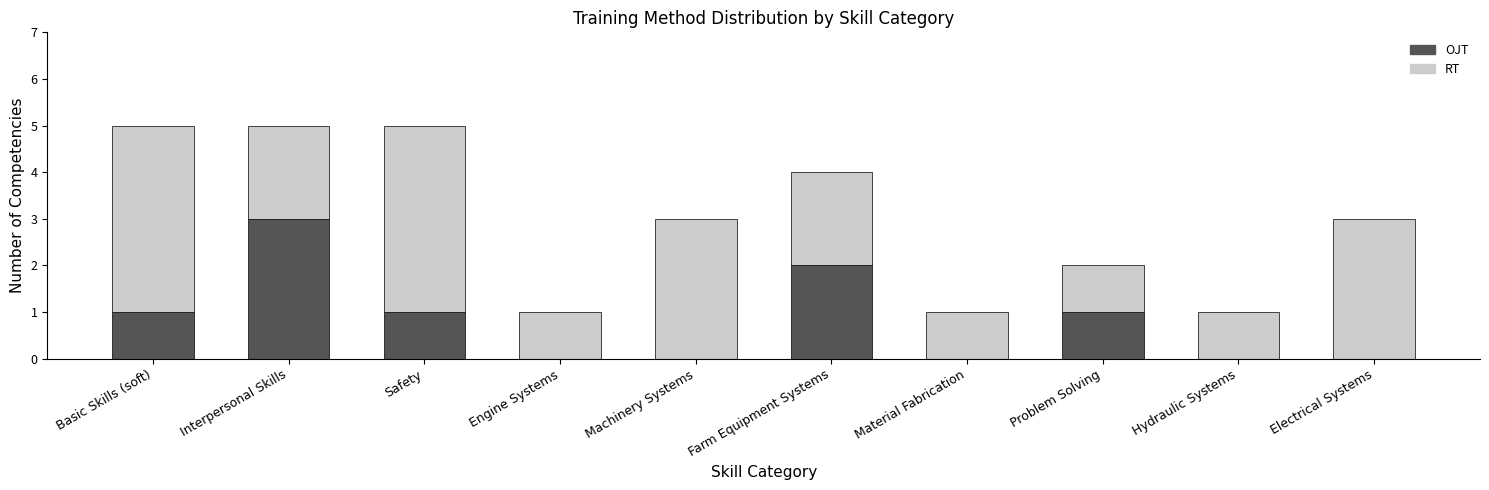

What is the sum of all OJT values?

8